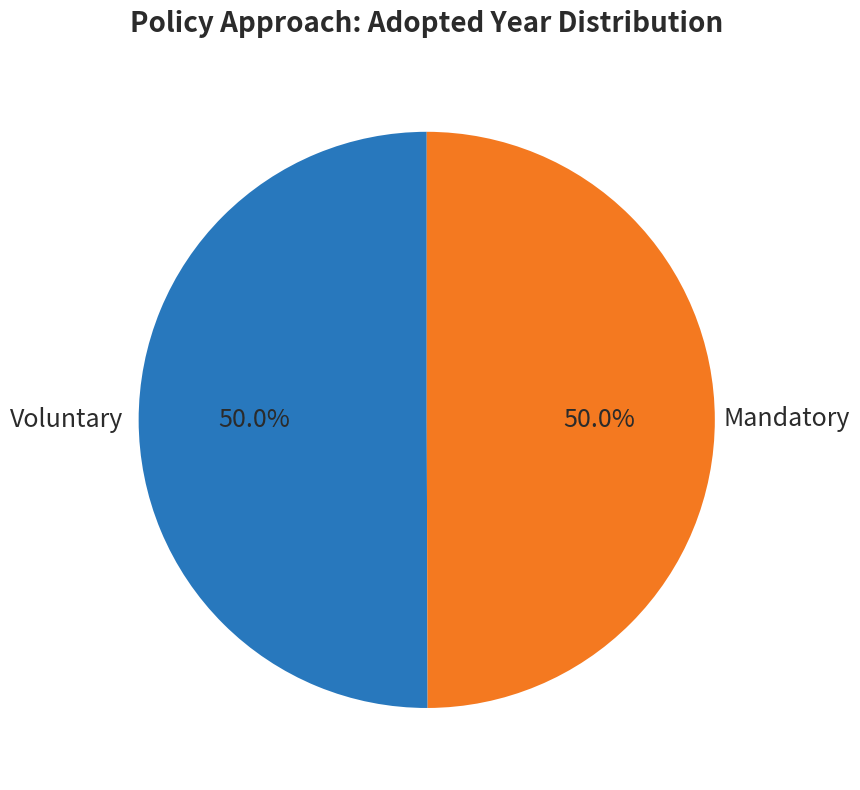

What is the ratio of the value at Mandatory to the value at Voluntary?

1.0